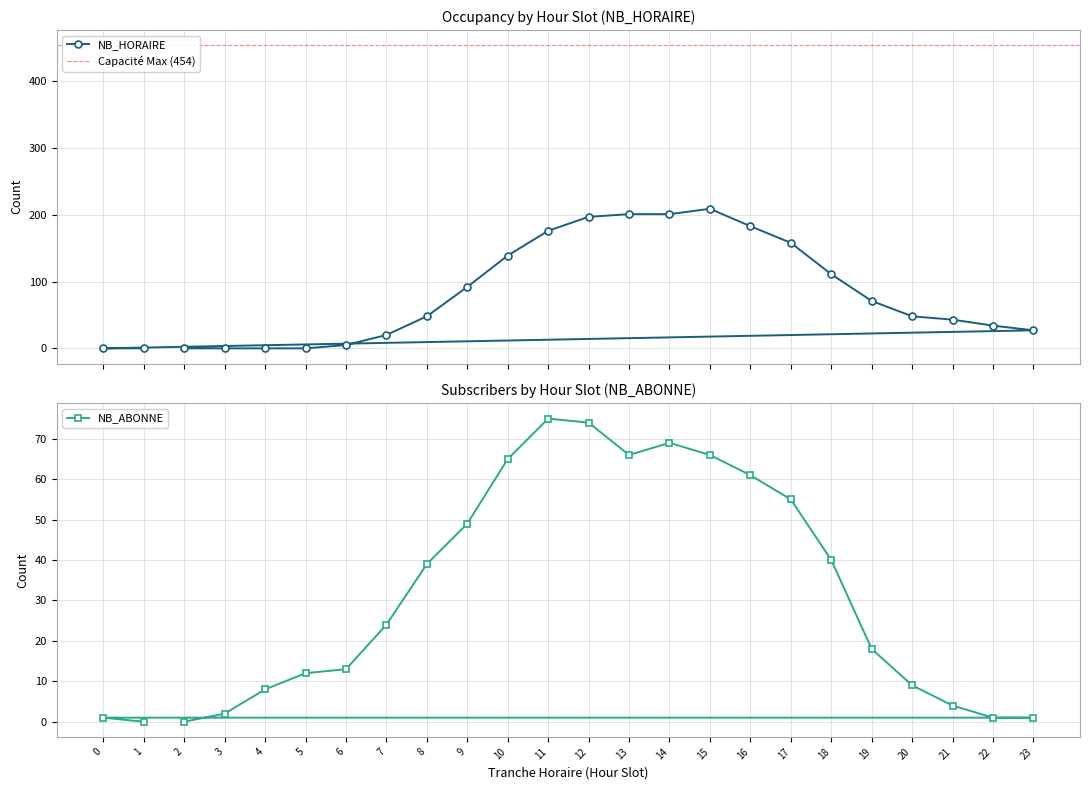

What are all the series names shown in the legend?

NB_HORAIRE, NB_ABONNE